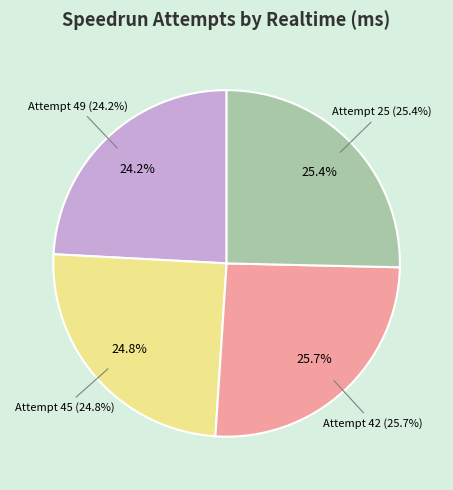

Between Attempt 42 and Attempt 49, which is larger?

Attempt 42